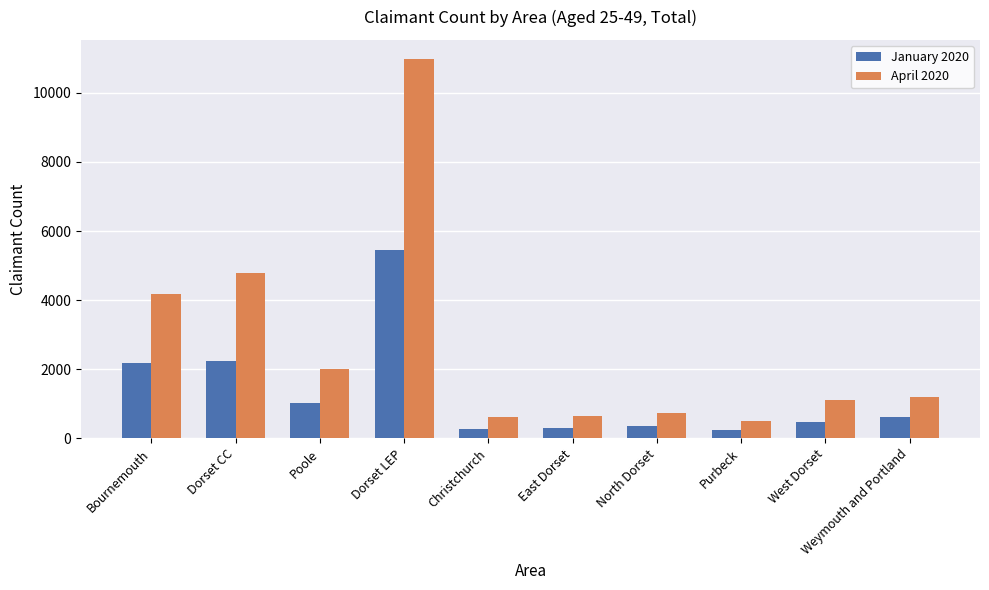

Between Poole and Dorset LEP, which series saw the biggest shift?

April 2020